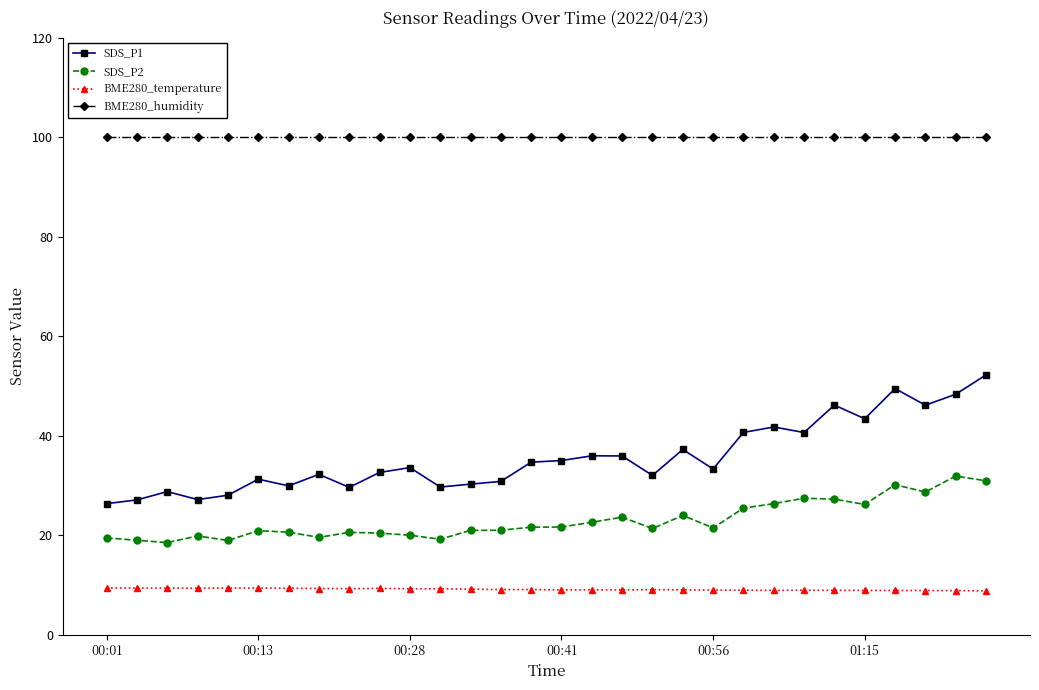

True or false: BME280_humidity and BME280_temperature intersect in this chart.

False